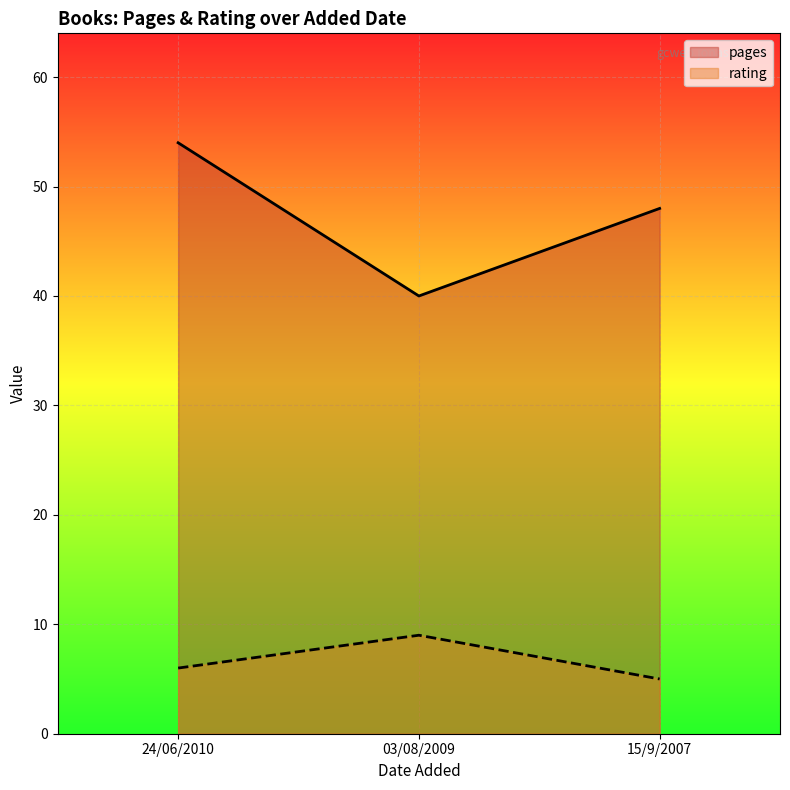

True or false: rating has a value of 6 at 24/06/2010.

True